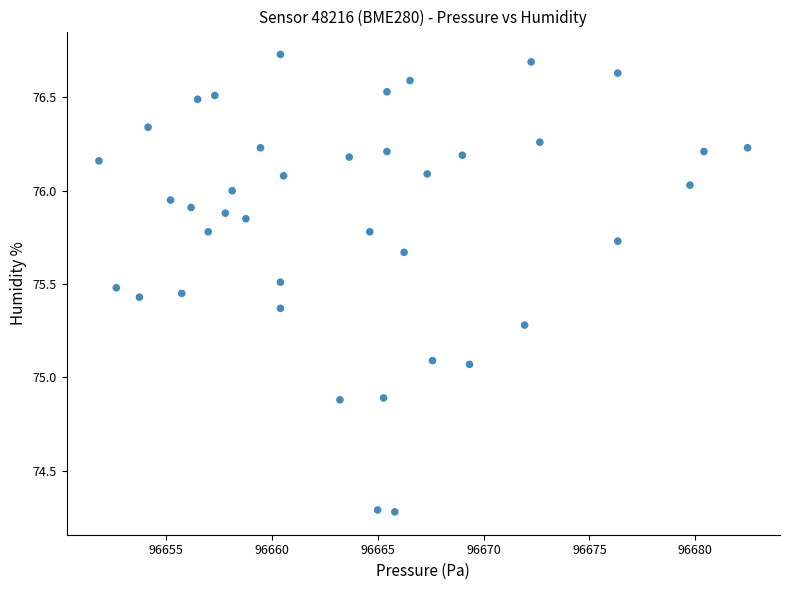

What is the range of X values (max minus min)?

30.6